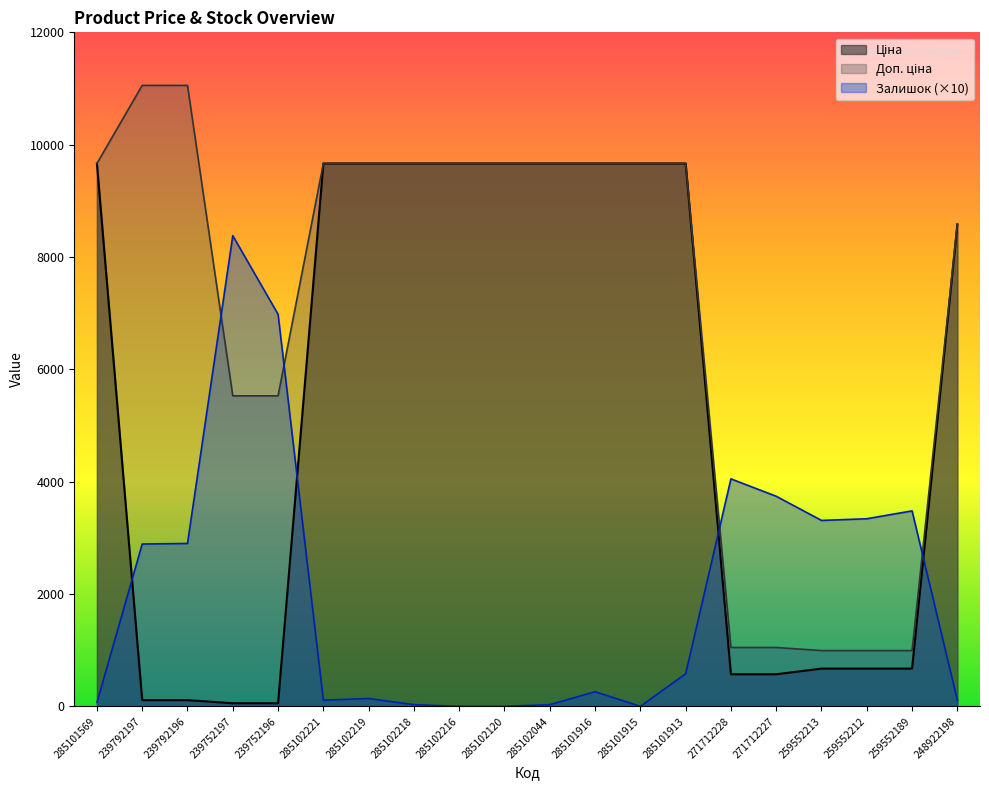

How many intersections are there between Доп. ціна and Залишок?

4